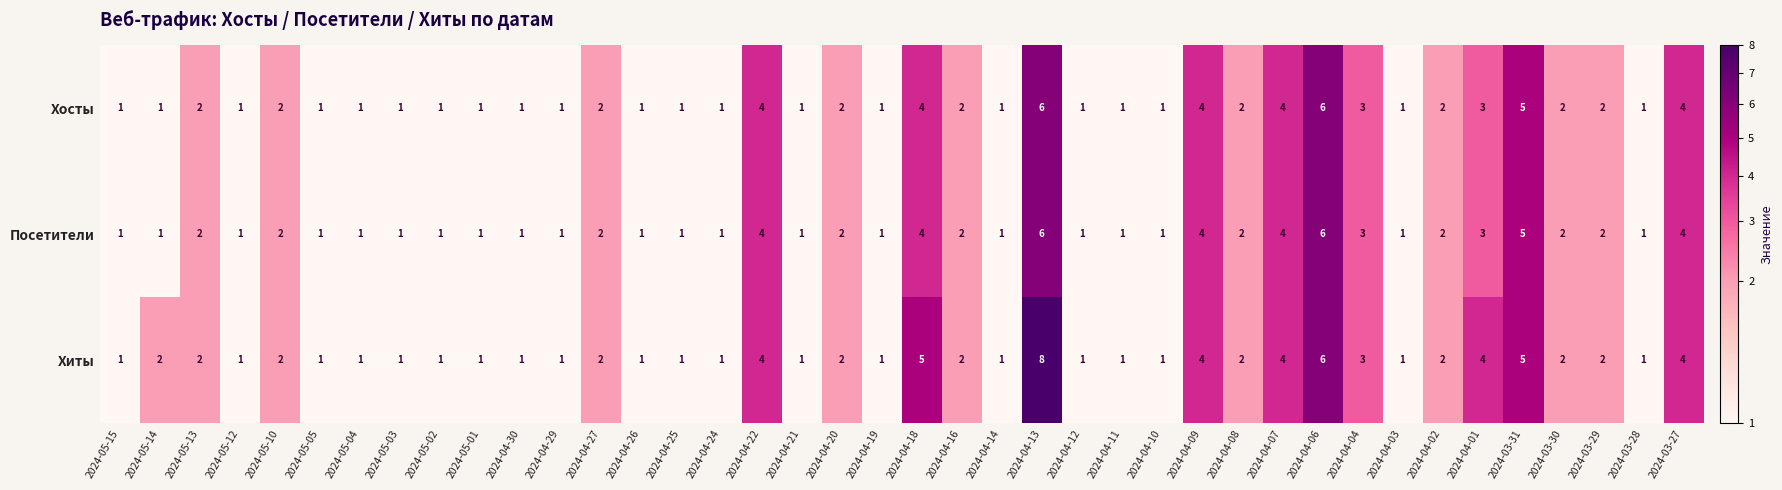

Is it true that Хосты equals 2 at 2024-04-30?

False